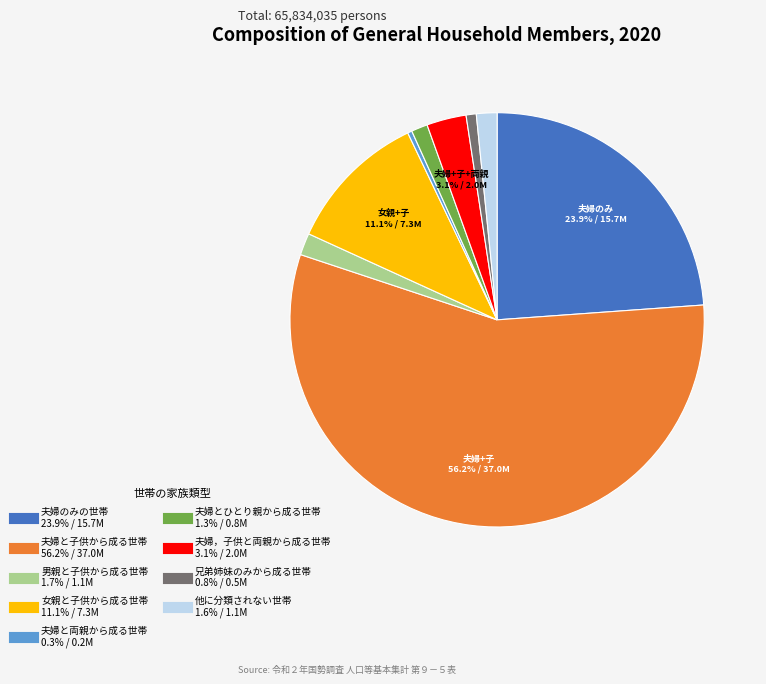

To the nearest percent, what is the combined percentage of 夫婦とひとり親から成る世帯 and 女親と子供から成る世帯?

12%